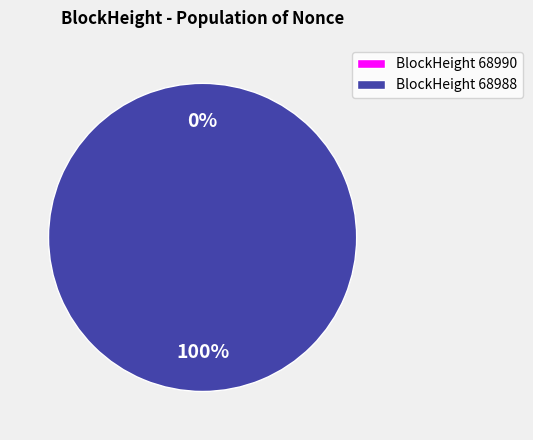

What percentage is NOT represented by 68990?

100.0%